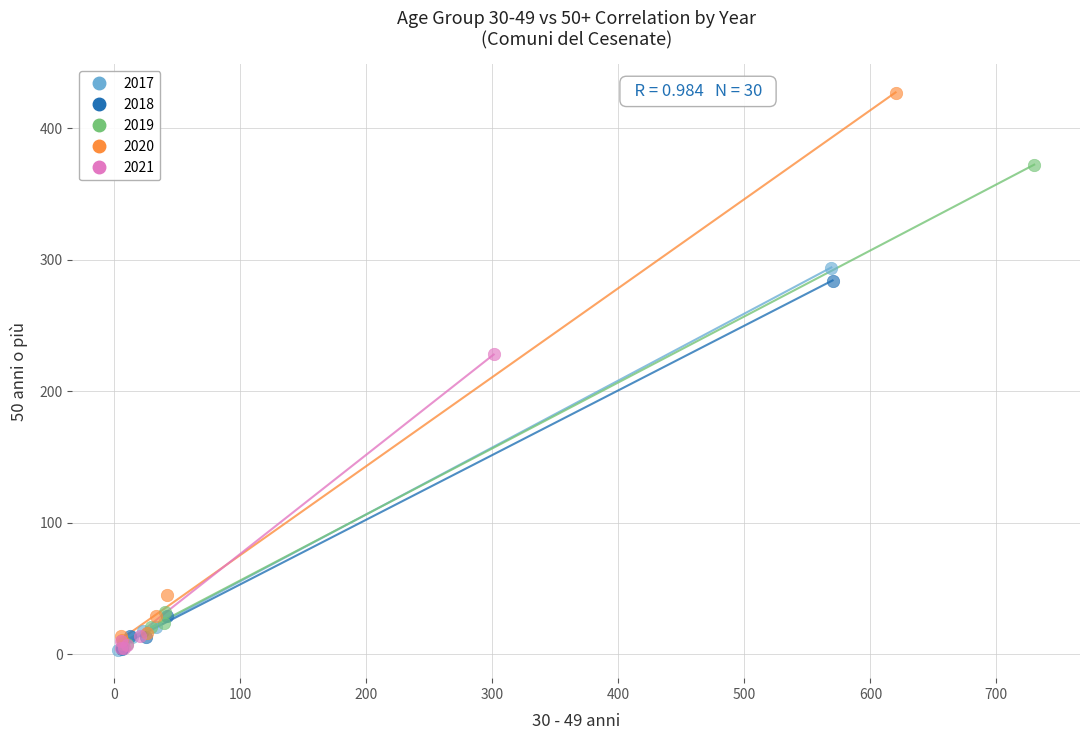

What are all the series names shown in the legend?

2017, 2018, 2019, 2020, 2021